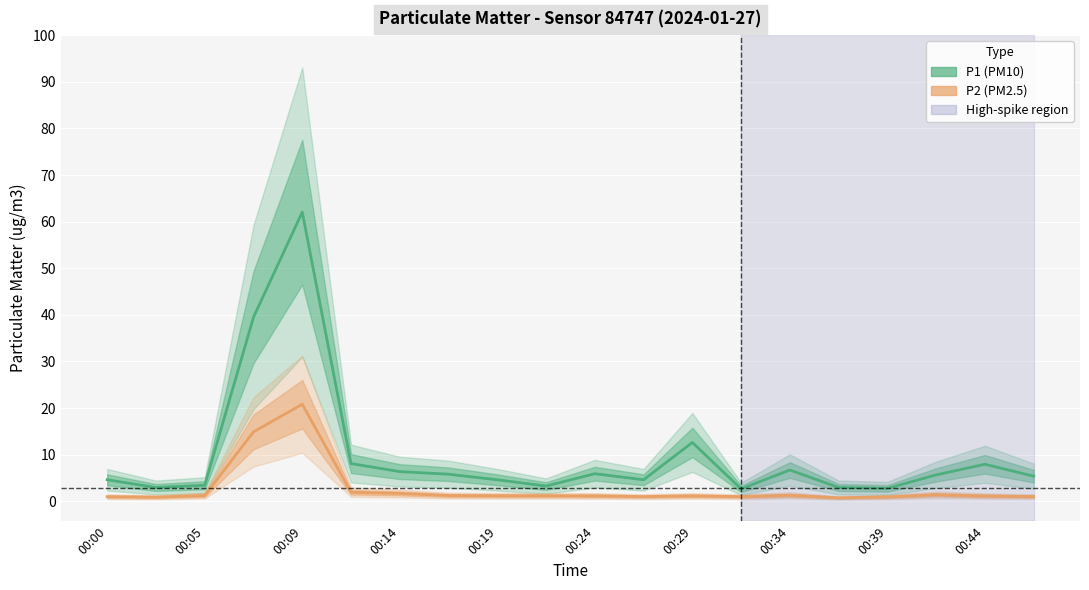

Is it true that P1 equals 20.9 at 00:29?

False